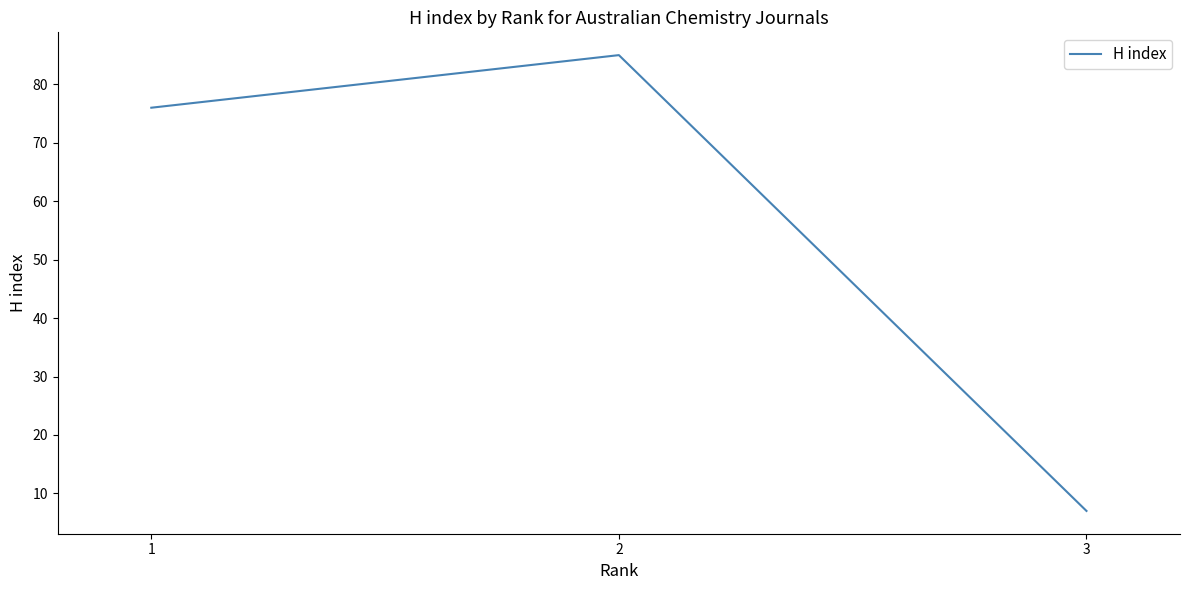

What is the average value?

56